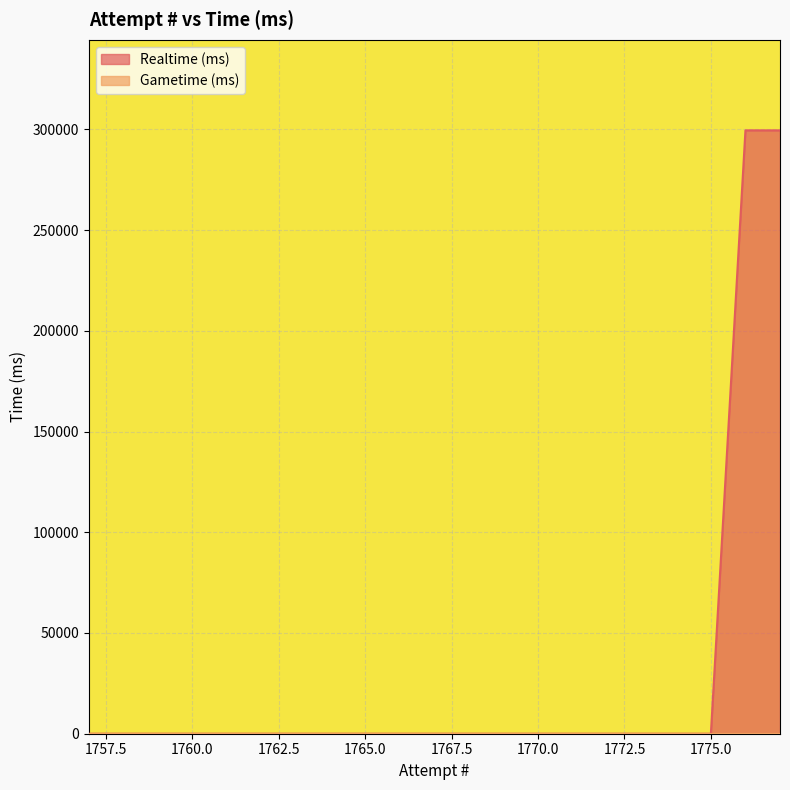

True or false: there are more than 0 points higher than both neighbors.

True